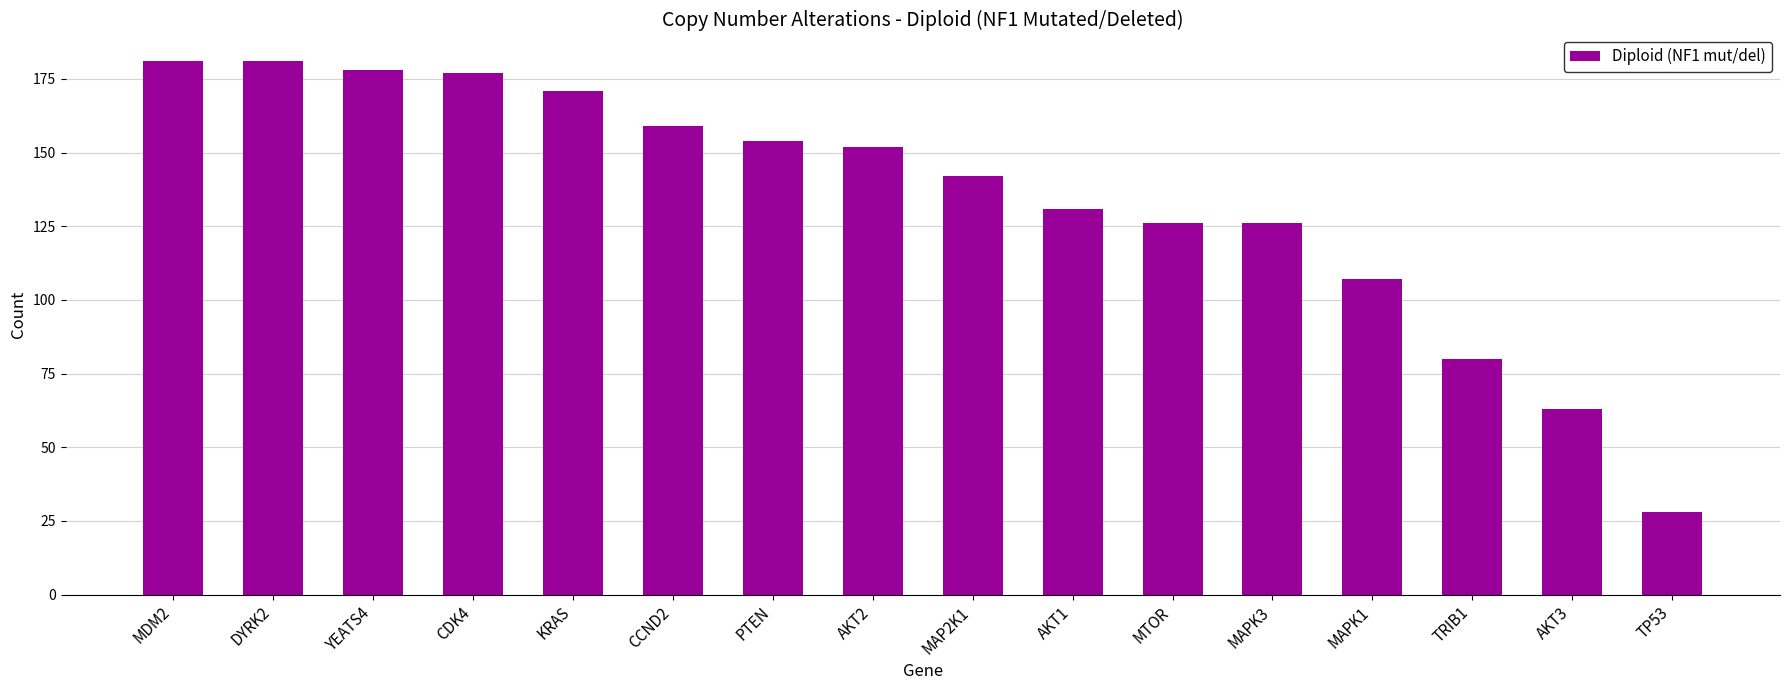

Reading right to left, transcribe all the data shown in this chart.

TP53=28	AKT3=63	TRIB1=80	MAPK1=107	MAPK3=126	MTOR=126	AKT1=131	MAP2K1=142	AKT2=152	PTEN=154	CCND2=159	KRAS=171	CDK4=177	YEATS4=178	DYRK2=181	MDM2=181